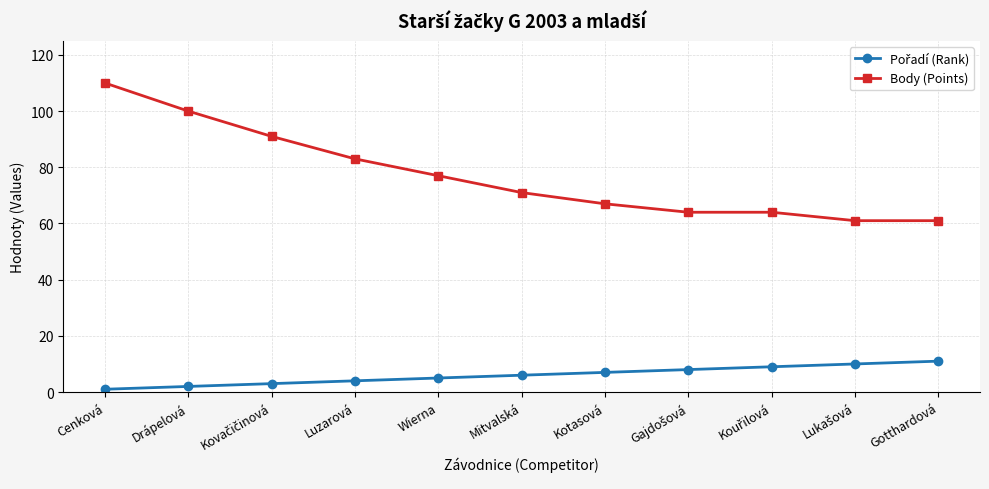

Count the number of data series in this chart.

2